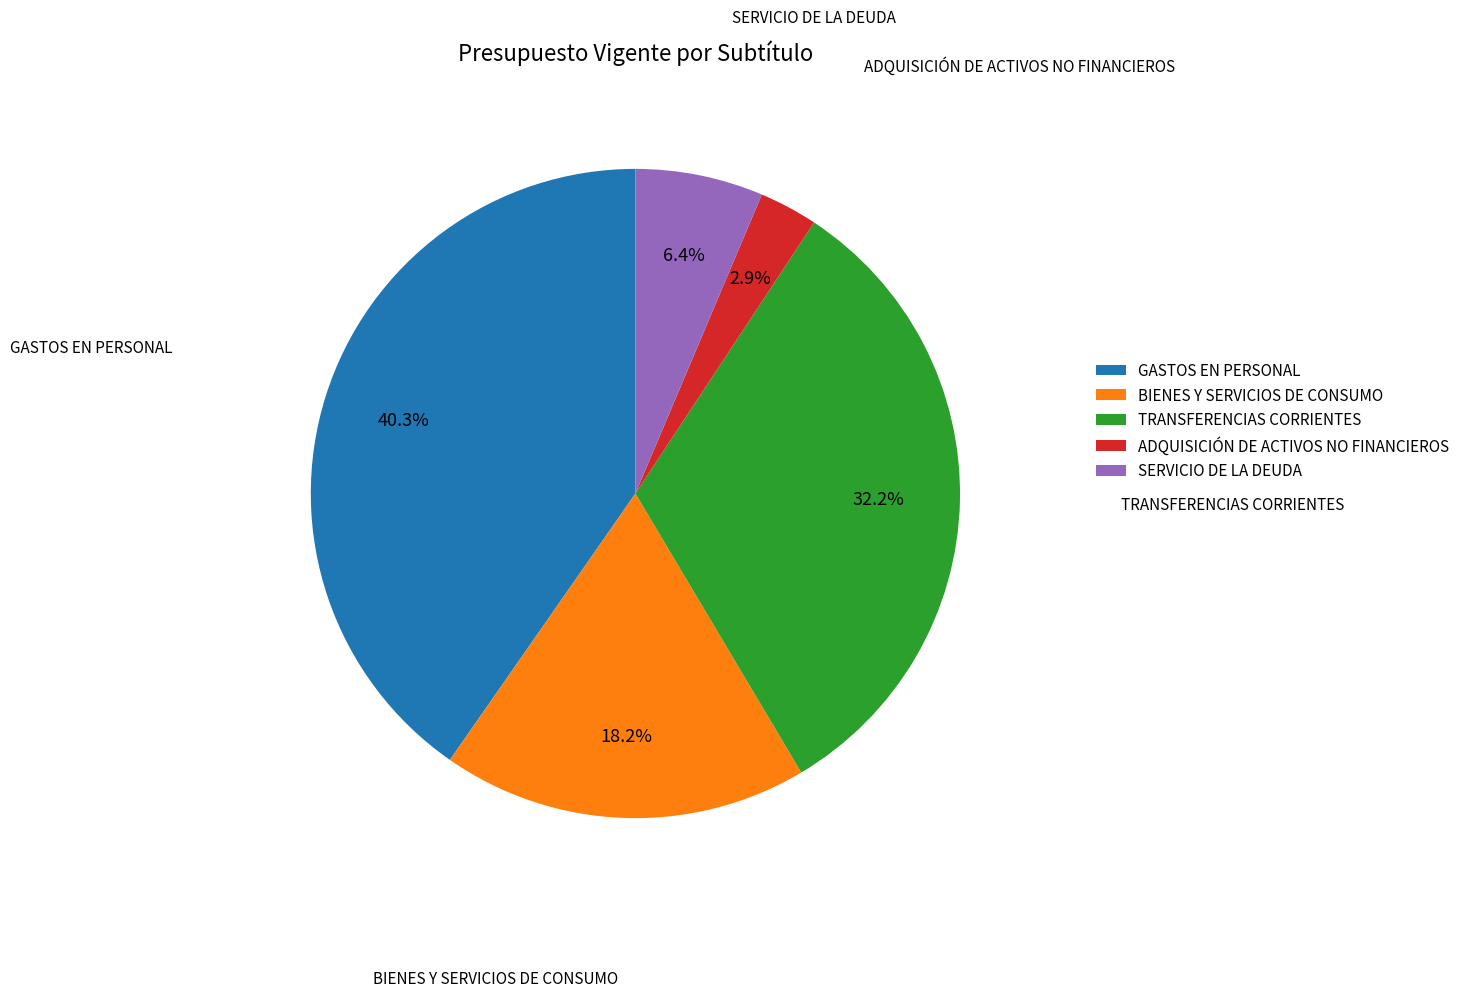

Is the sum of TRANSFERENCIAS CORRIENTES and BIENES Y SERVICIOS DE CONSUMO greater than half?

Yes